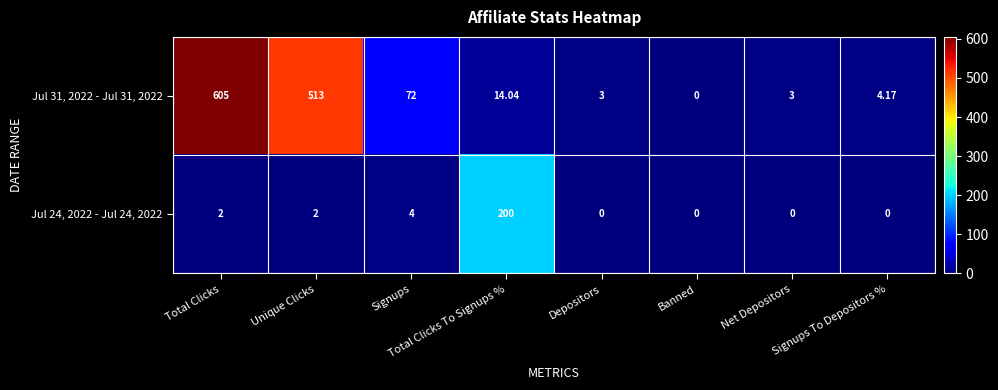

Which series has the largest range (max minus min)?

Jul 31, 2022 - Jul 31, 2022